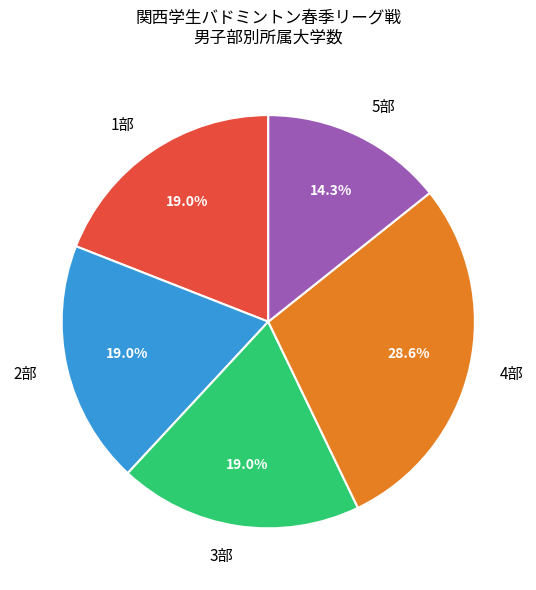

Approximately how many times larger is the value at 3部 compared to 2部?

1.0